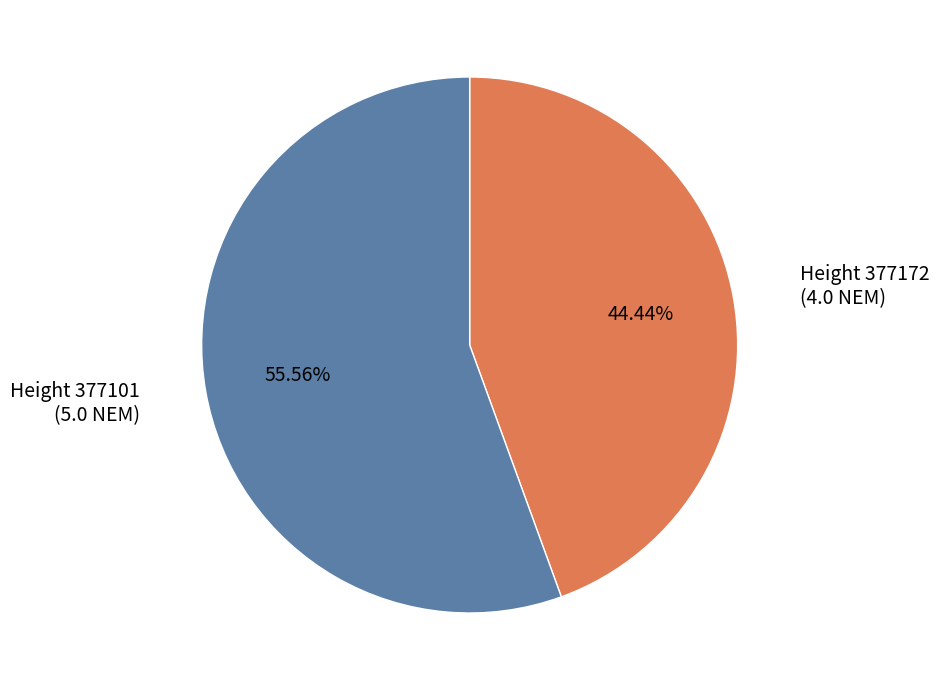

Does any single category account for the majority?

Yes